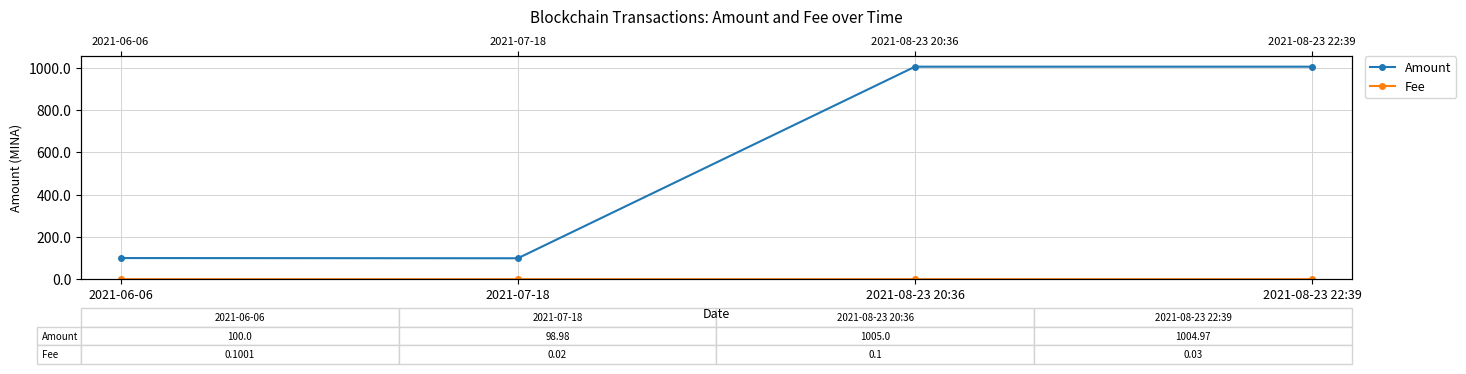

At which label does Fee reach its peak?

2021-06-06